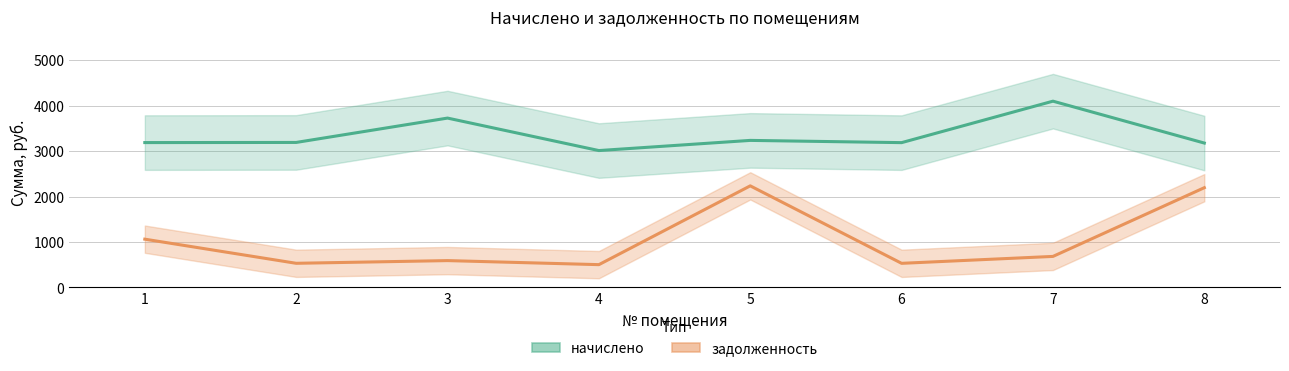

At 2, list the series in order from smallest to largest.

задолженность, начислено